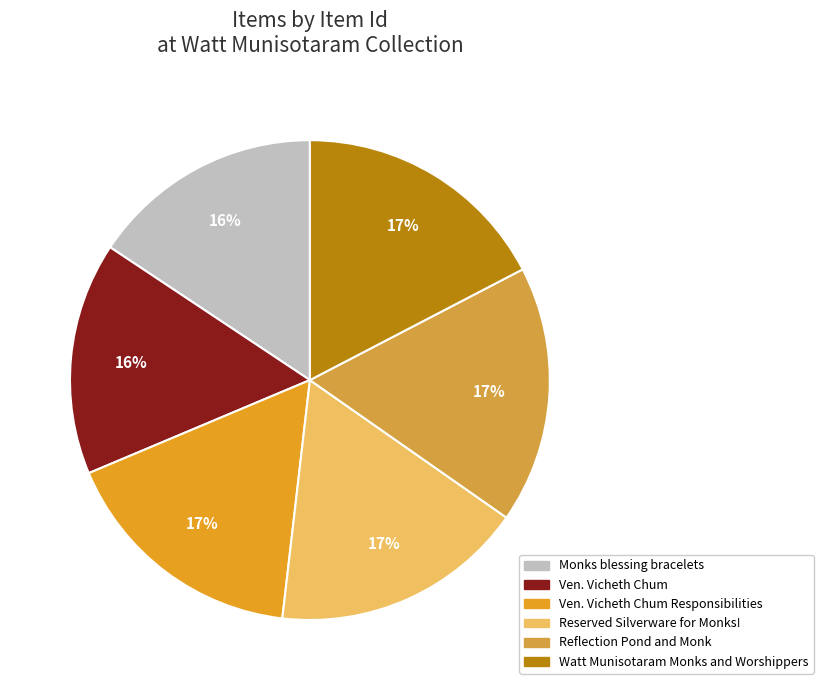

Which category has the smallest portion of the pie?

Monks blessing bracelets